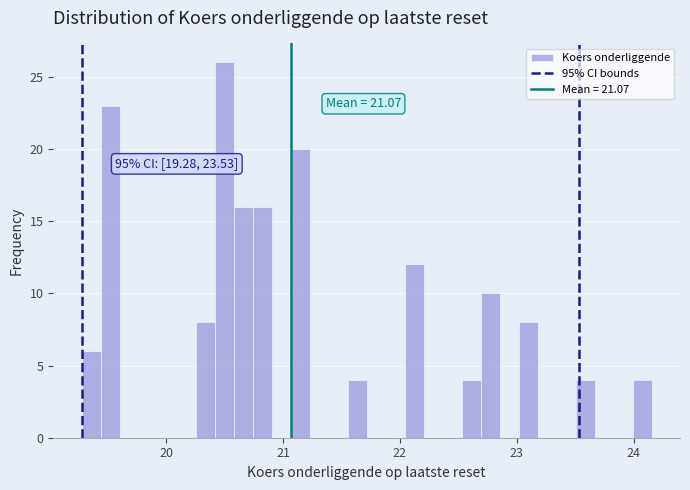

Read against the x-axis, roughly where is the centre of the tallest bar?

20.5